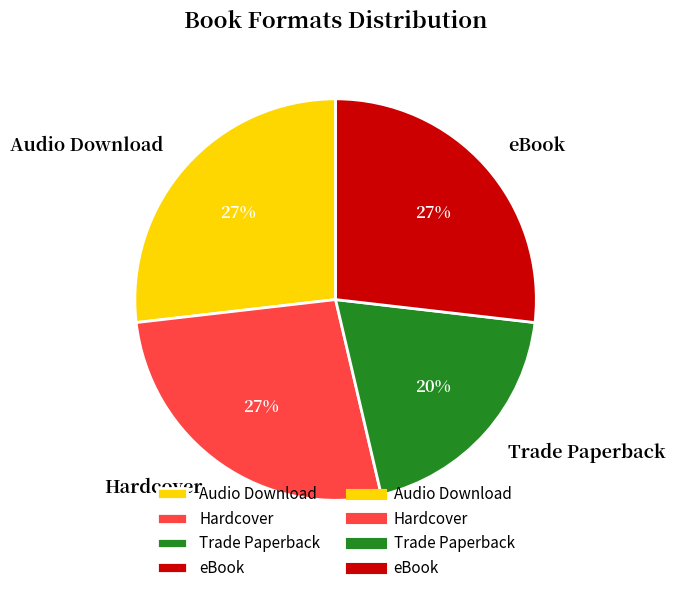

Is the sum of Audio Download and Trade Paperback greater than half?

No